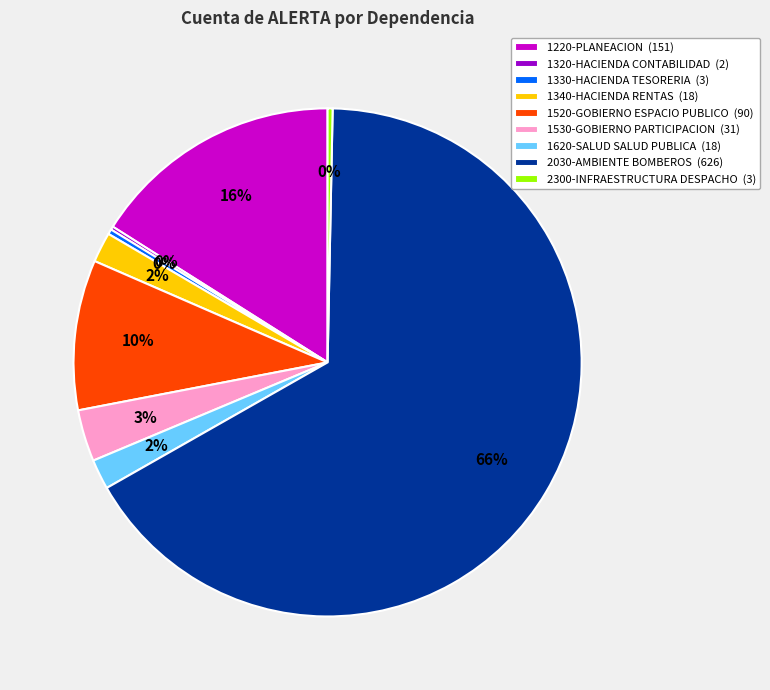

True or false: 1530-GOBIERNO PARTICIPACION (31) accounts for 3% of the total.

True